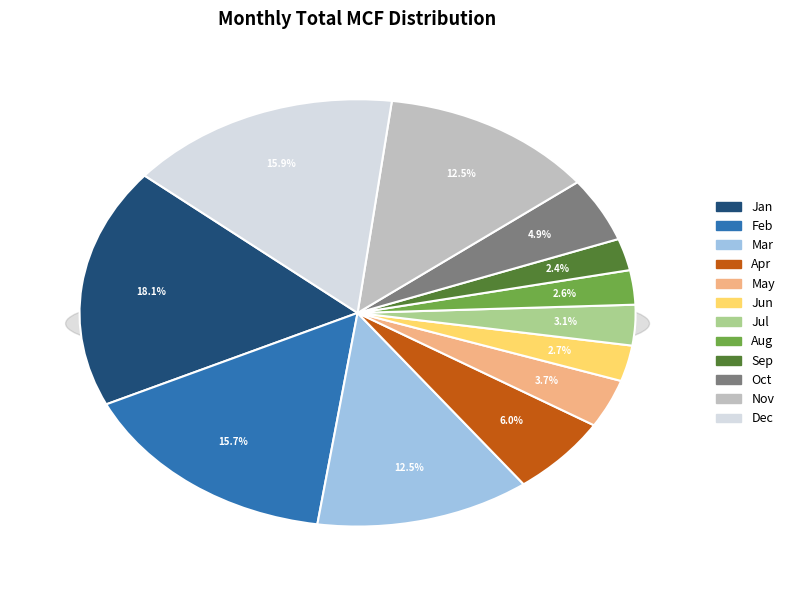

What is the smallest slice in the pie chart?

Sep